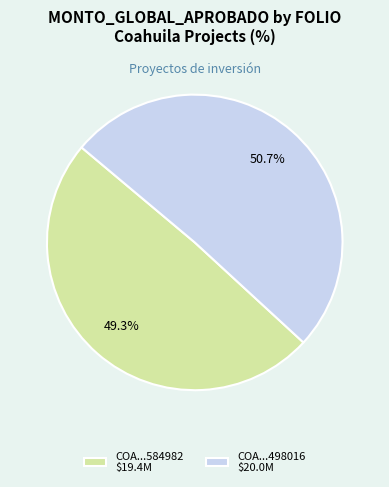

Which slice is the largest?

COA...498016 $20.0M